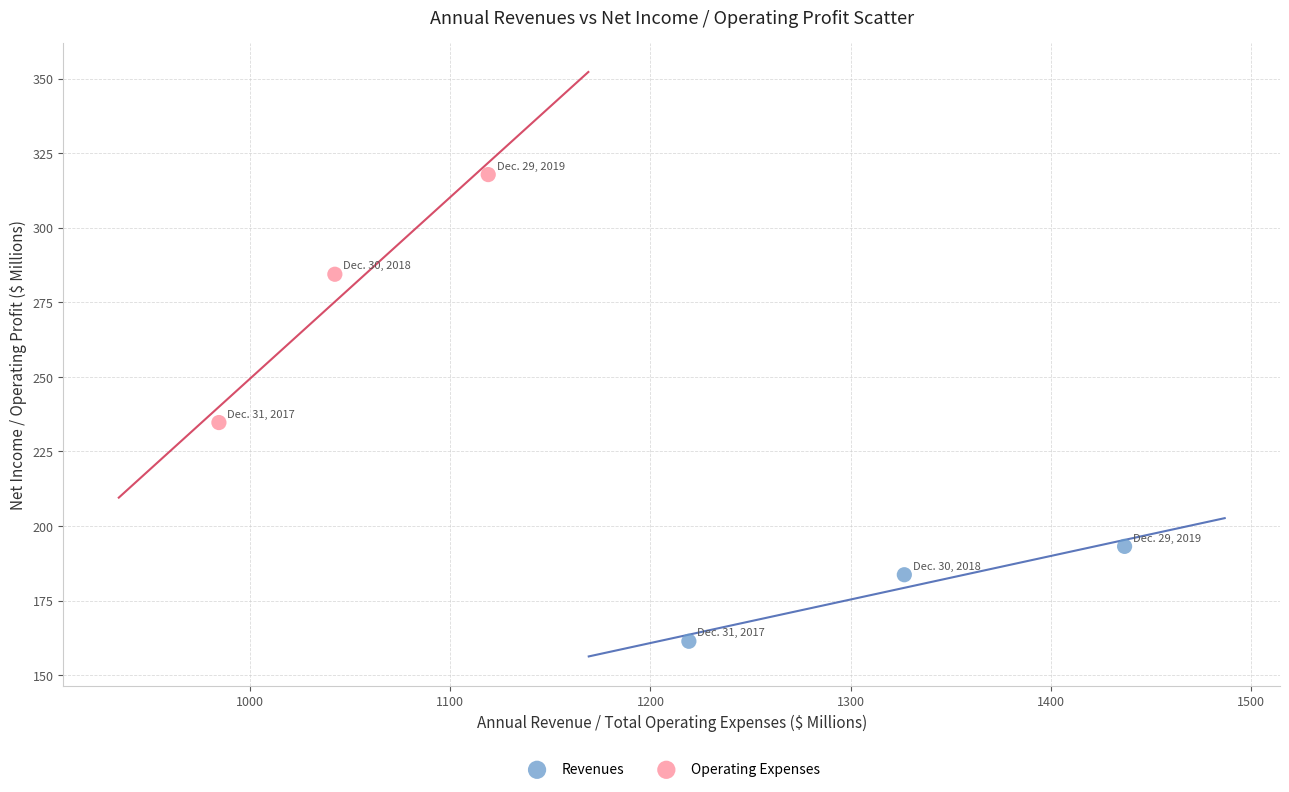

Which series has the largest Y range (max minus min)?

Operating Expenses